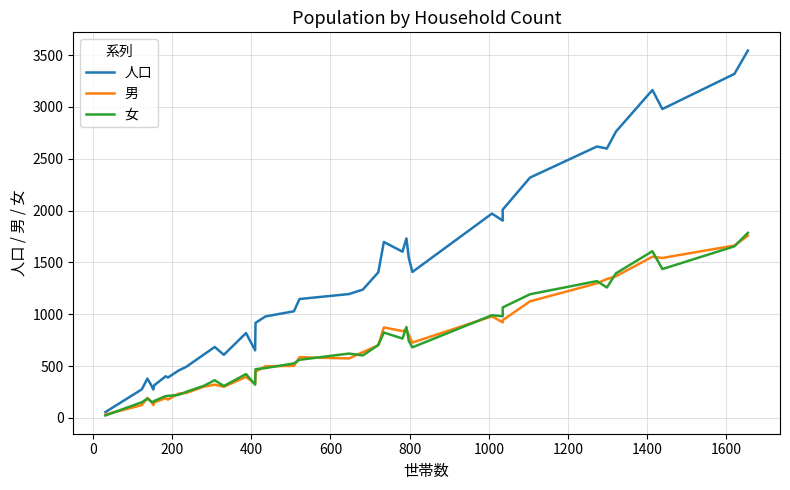

How many interior local peaks does the 人口 series have?

9